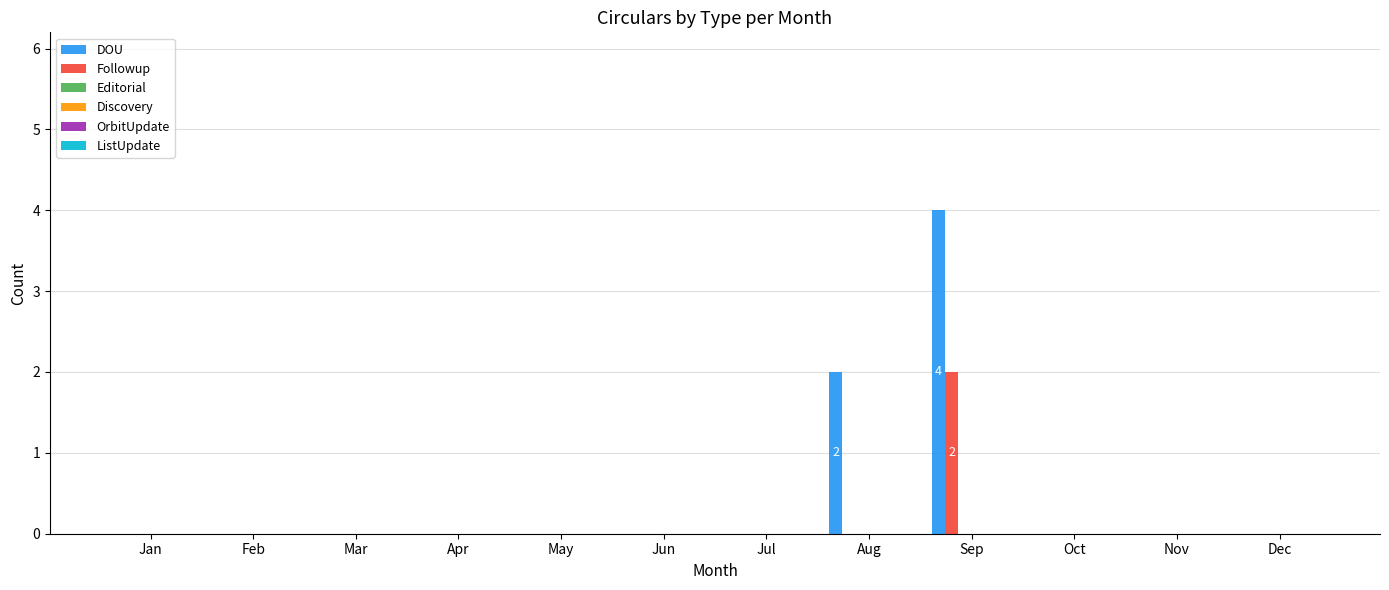

Which series has the largest total across all categories?

DOU